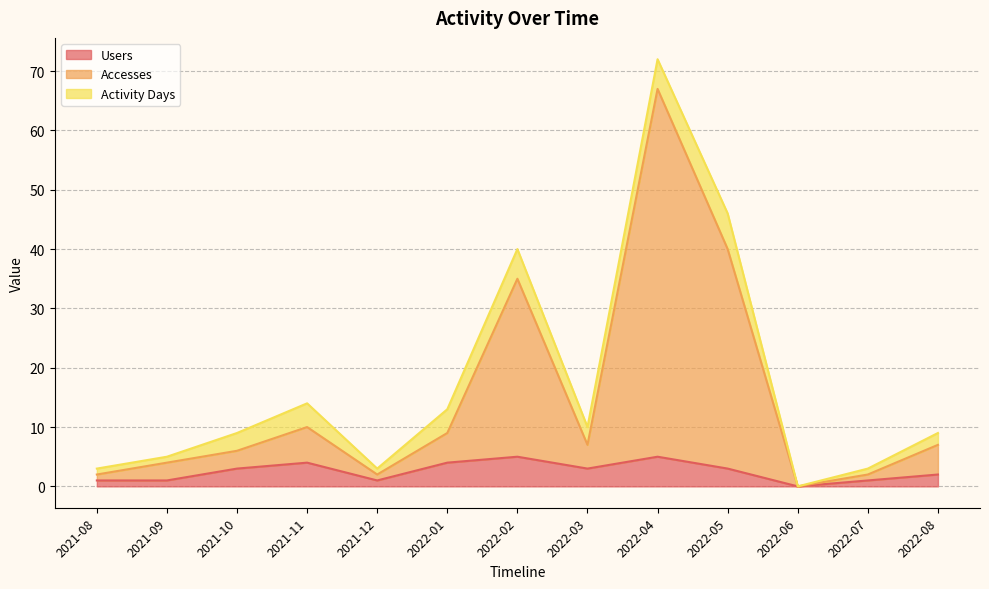

What are all the series names shown in the legend?

Users, Accesses, Activity Days